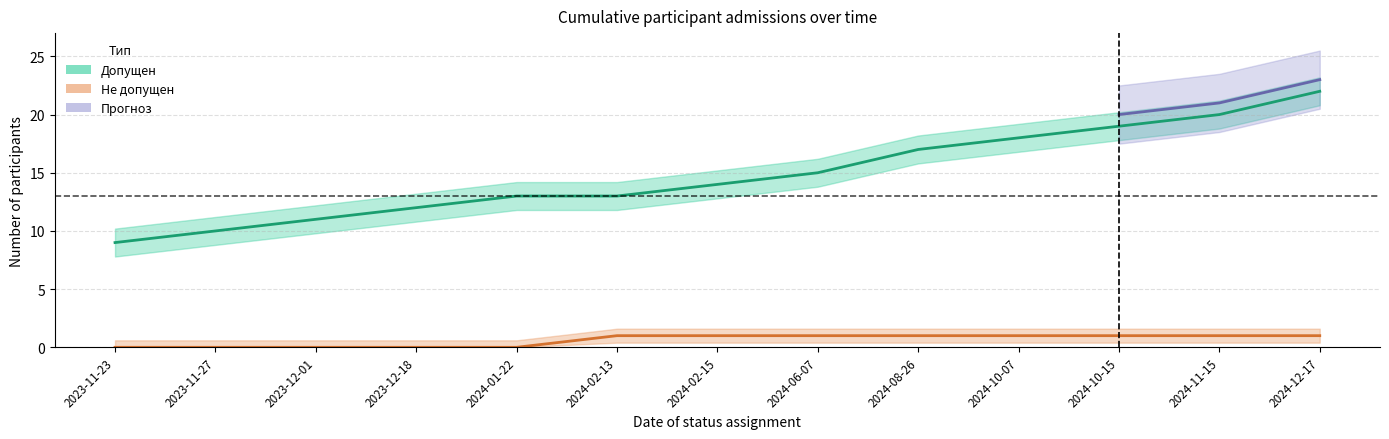

Which category has the lowest value across all series?

2023-11-23